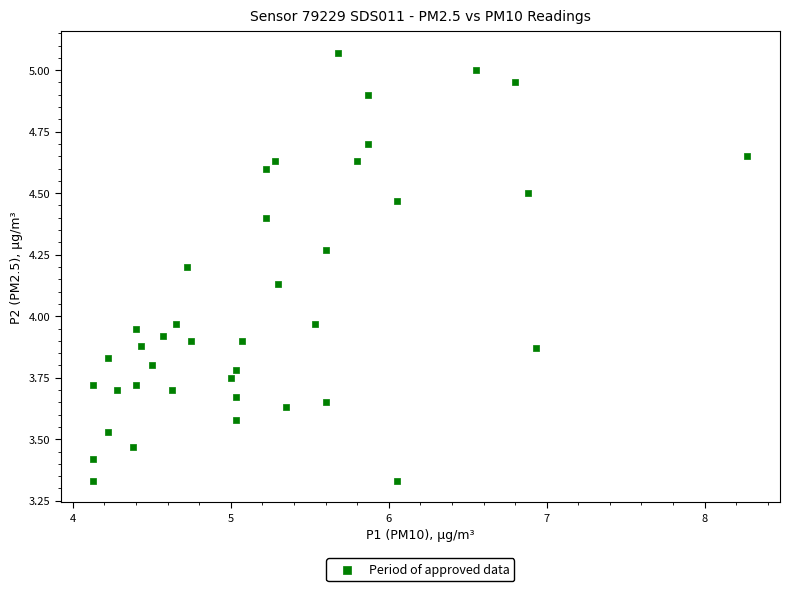

What is the range of Y values (max minus min)?

1.7